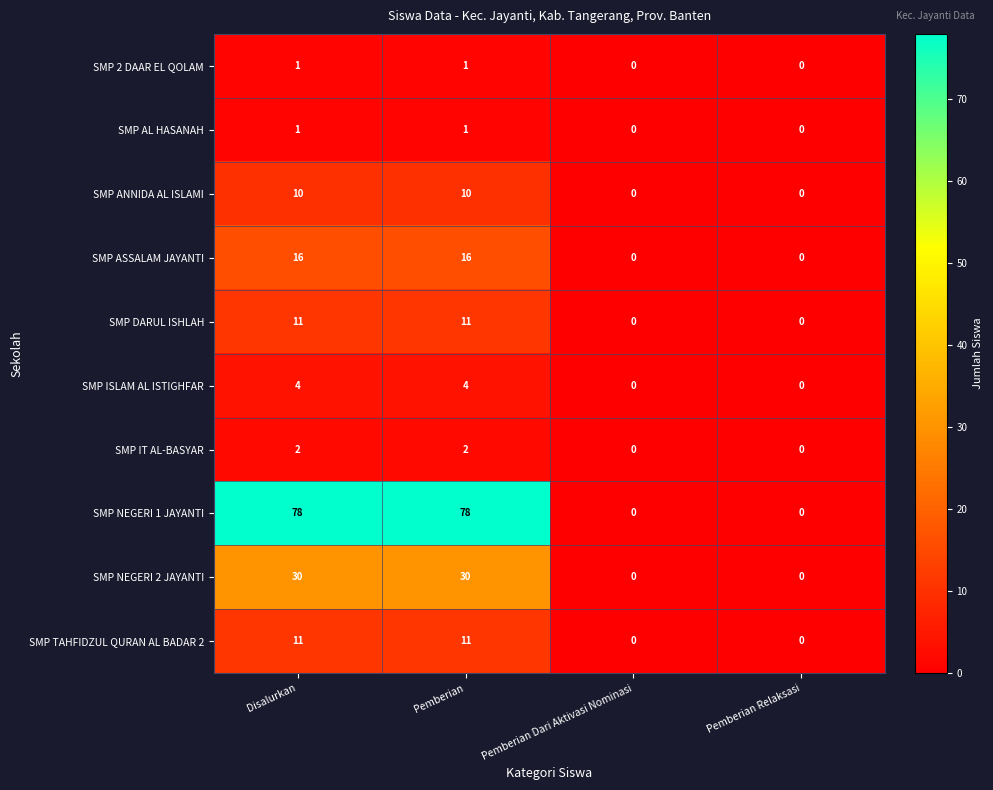

Which series has the largest total across all categories?

SMP NEGERI 1 JAYANTI